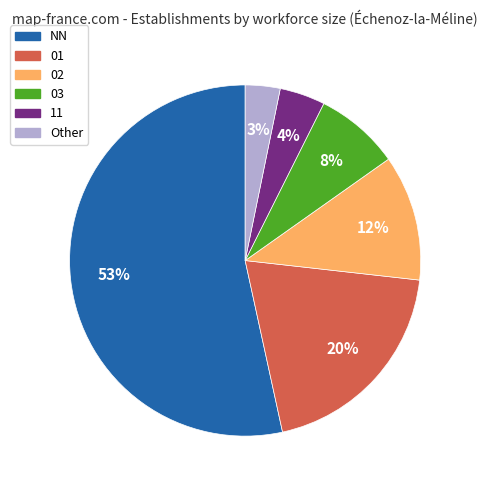

Is it true that 02 is 12% of the pie?

True